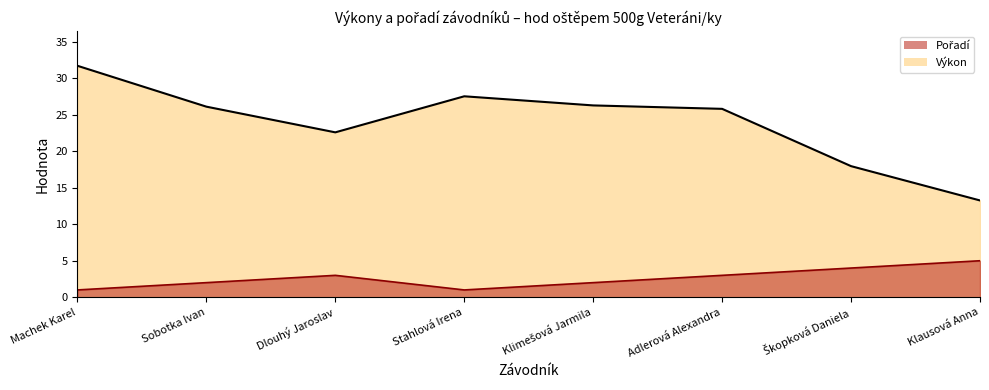

Read the Pořadí value at Dlouhý Jaroslav.

3.0